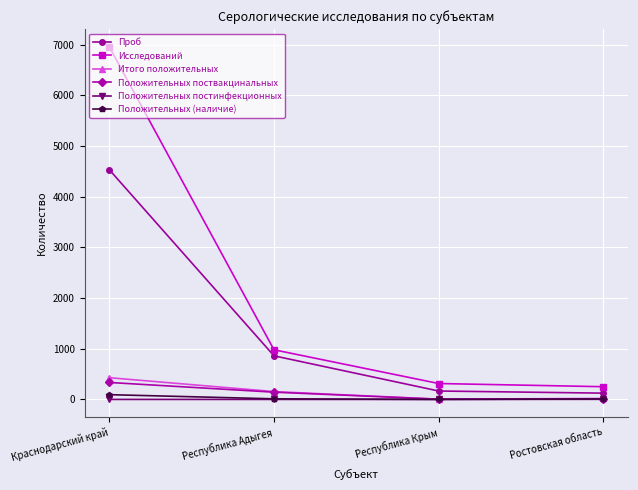

Which series has the largest total across all categories?

Исследований